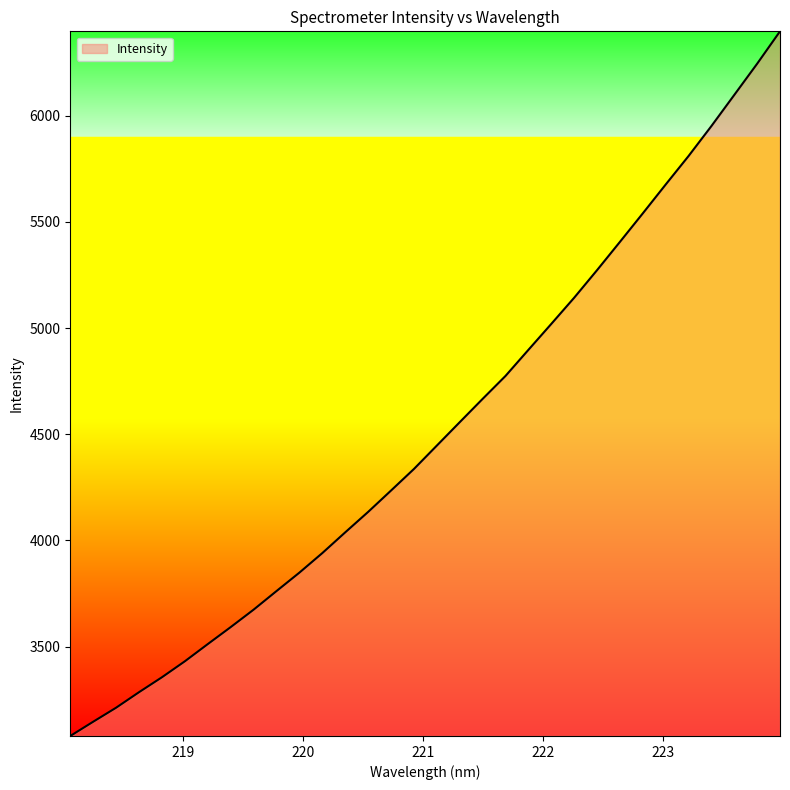

What is the smallest value displayed?

3079.3